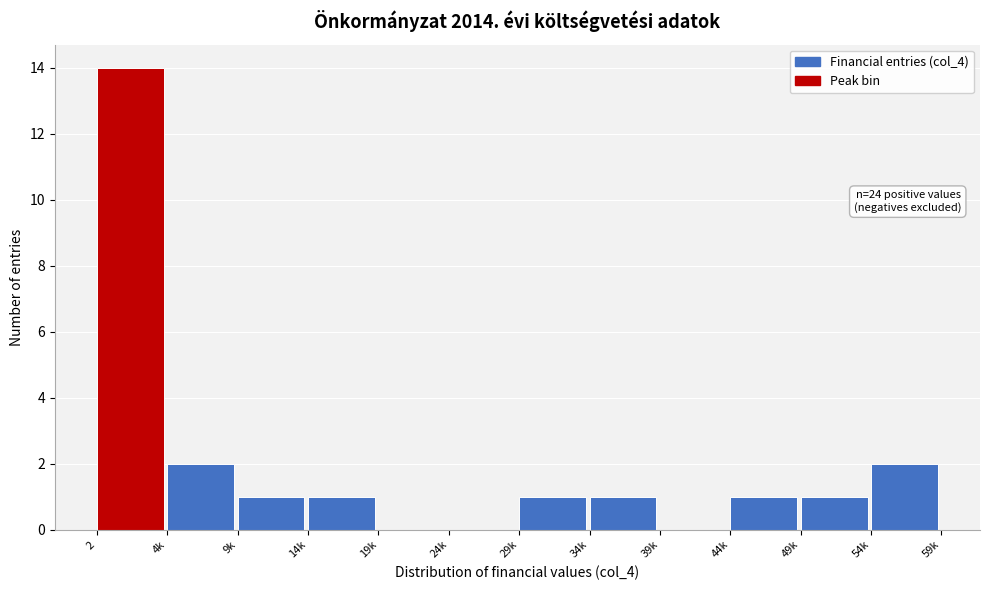

Reading right to left, what are all the values shown in this chart?

54k=2	49k=1	44k=1	39k=0	34k=1	29k=1	24k=0	19k=0	14k=1	9k=1	4k=2	2=14